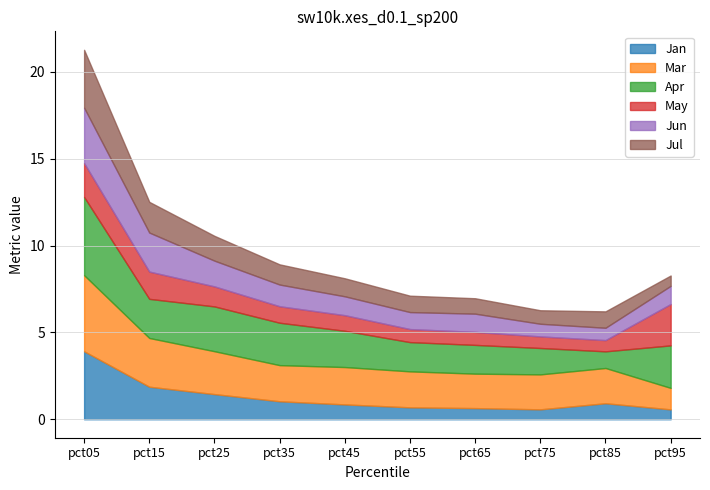

What are all the series names shown in the legend?

Jan, Mar, Apr, May, Jun, Jul